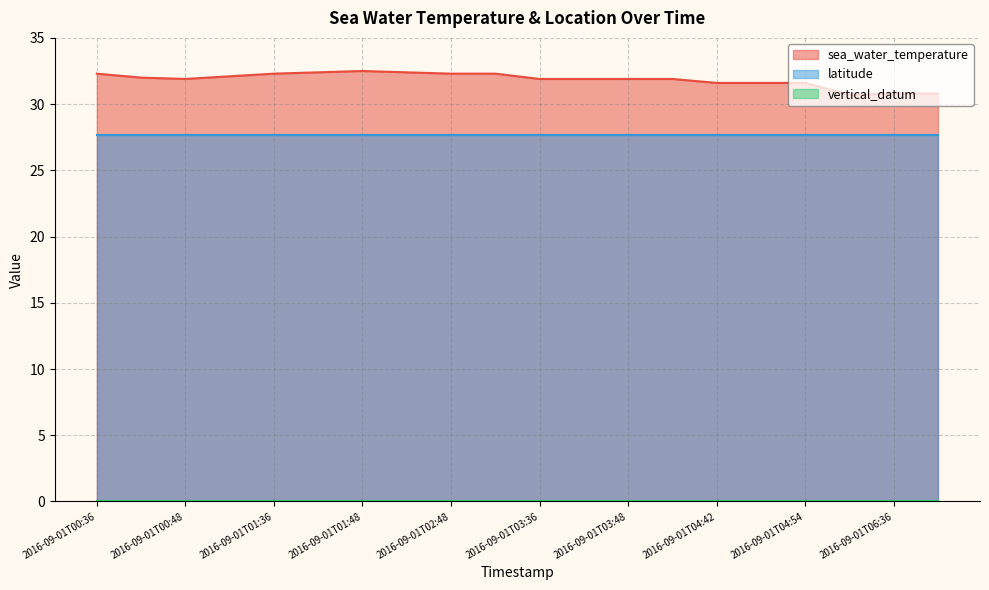

Which category has the highest value across all series?

2016-09-01T01:48